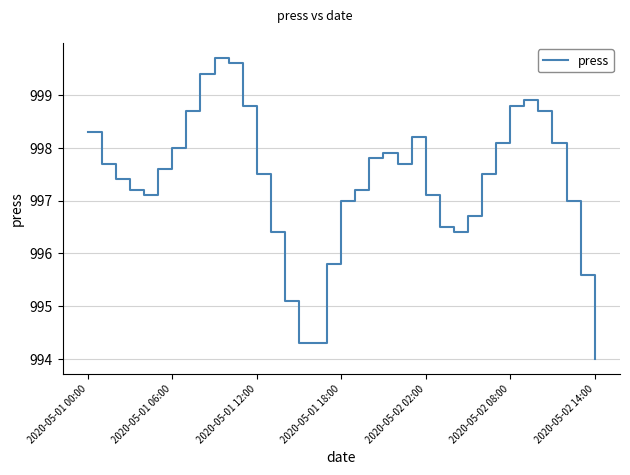

What is the difference between the maximum and minimum values?

5.7